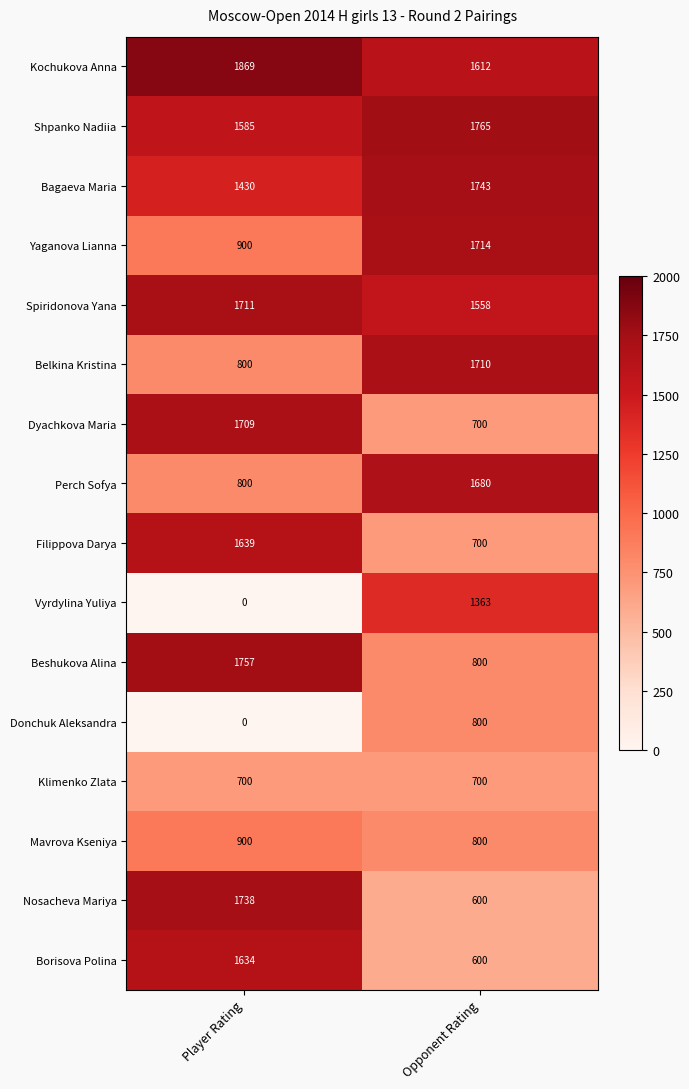

What is the sum of the Spiridonova Yana values at Opponent Rating and Player Rating?

3269